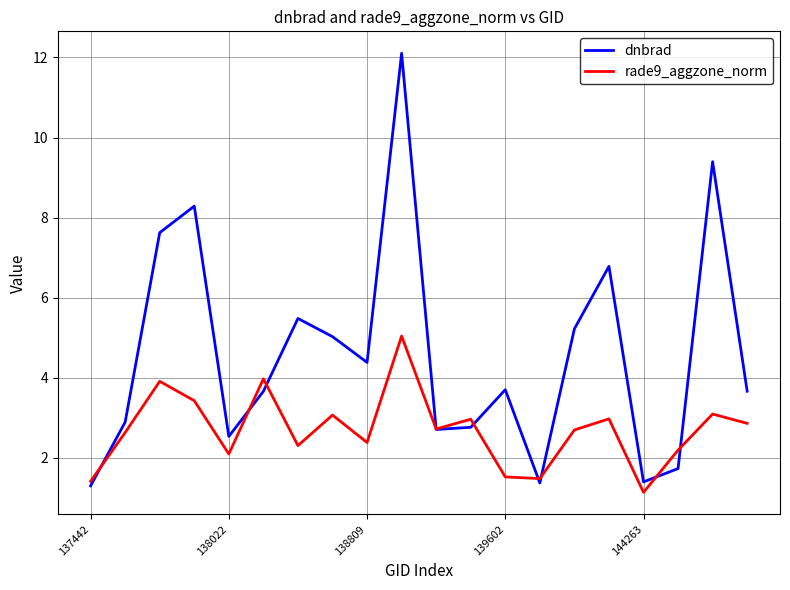

List the series in order of their overall mean, highest first.

dnbrad, rade9_aggzone_norm